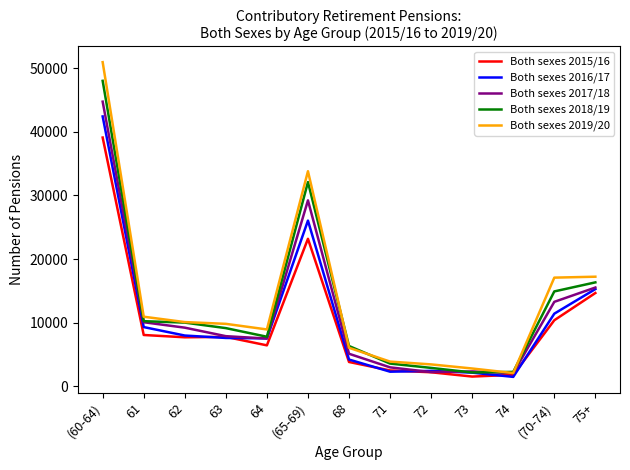

The value of Both sexes 2019/20 at 61 is 15324. True or false?

False